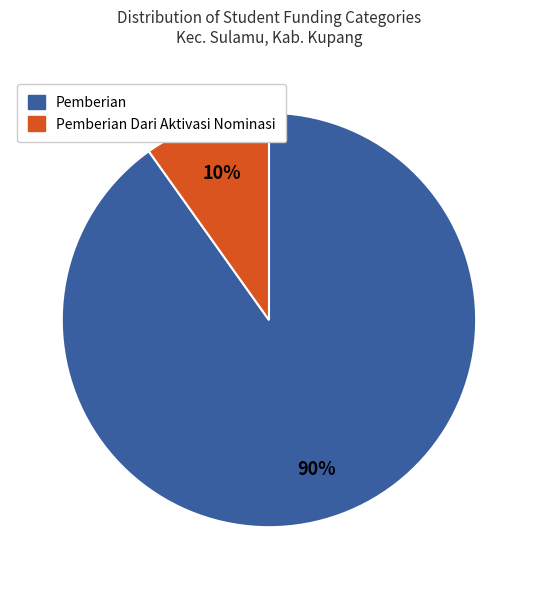

To the nearest percent, what is the average slice percentage?

50%